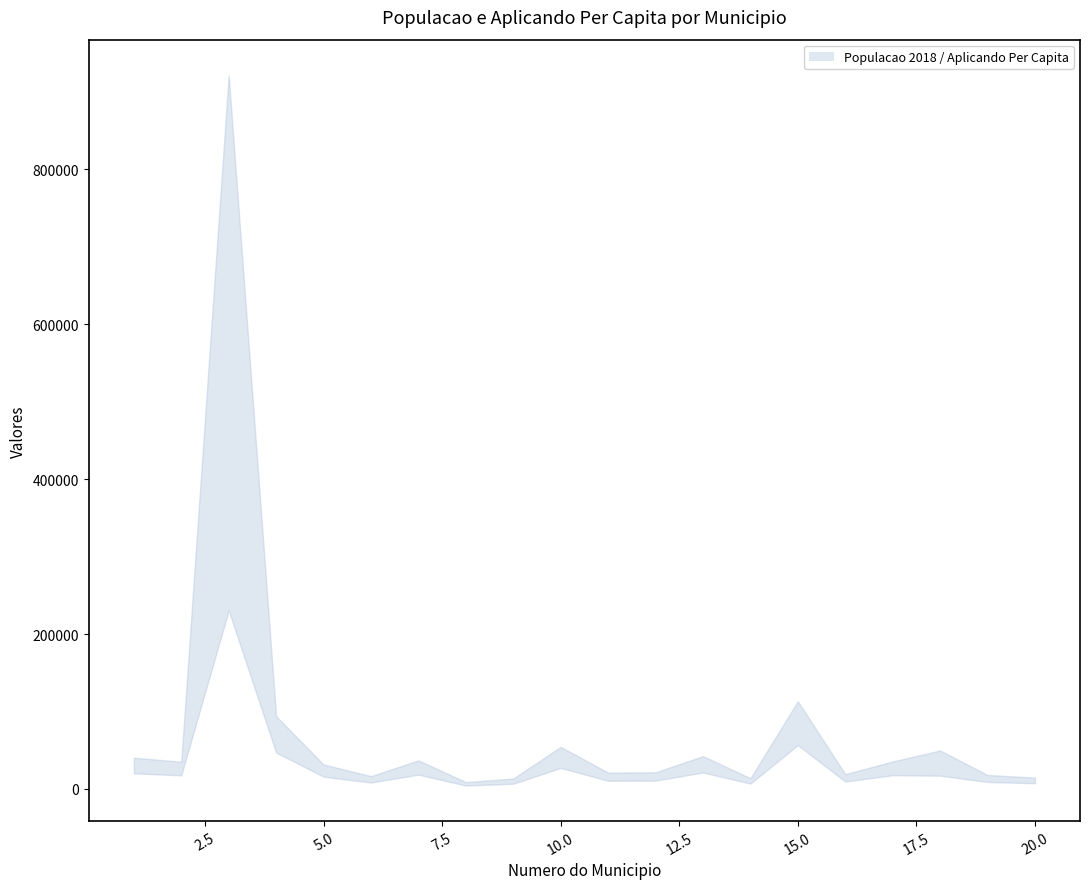

Between 8 and 5, which is larger?

5